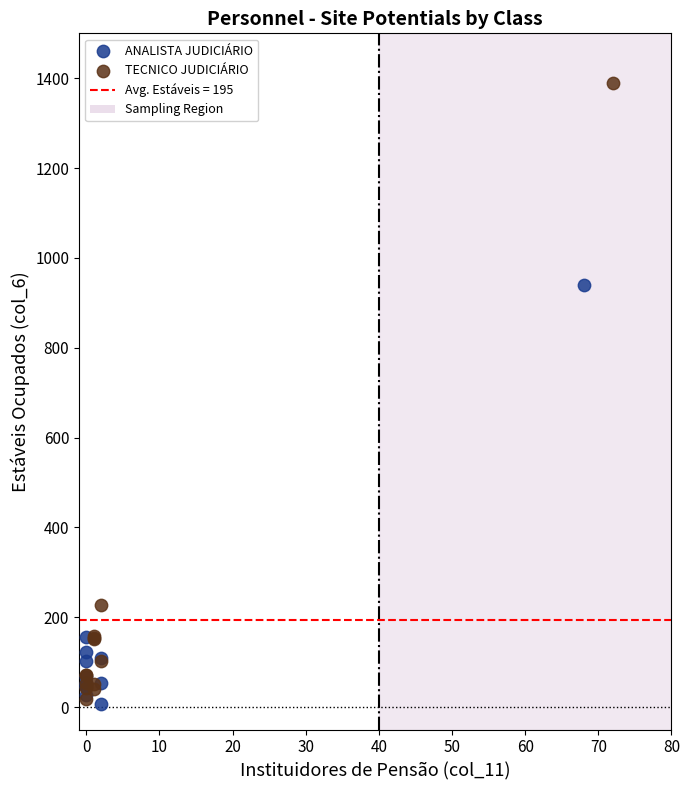

Which series reaches the maximum Y coordinate?

TECNICO JUDICIÁRIO